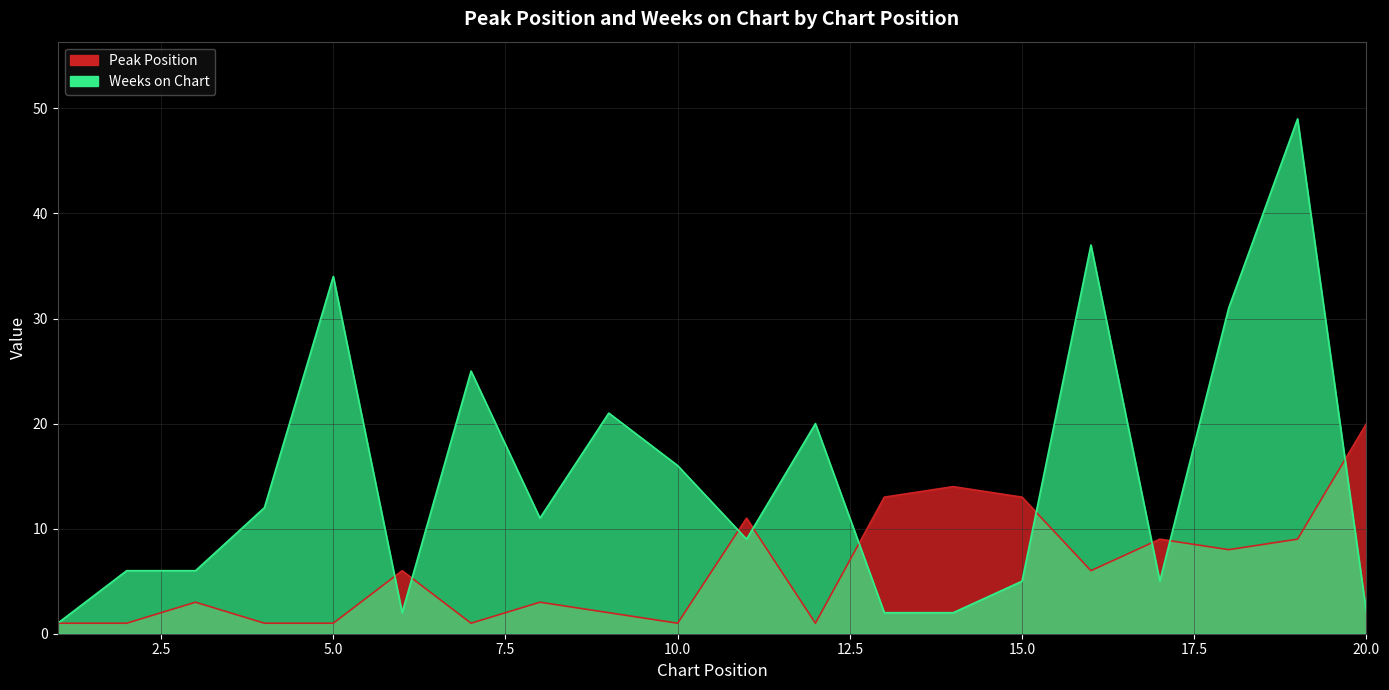

What is the minimum value for Weeks on Chart?

1